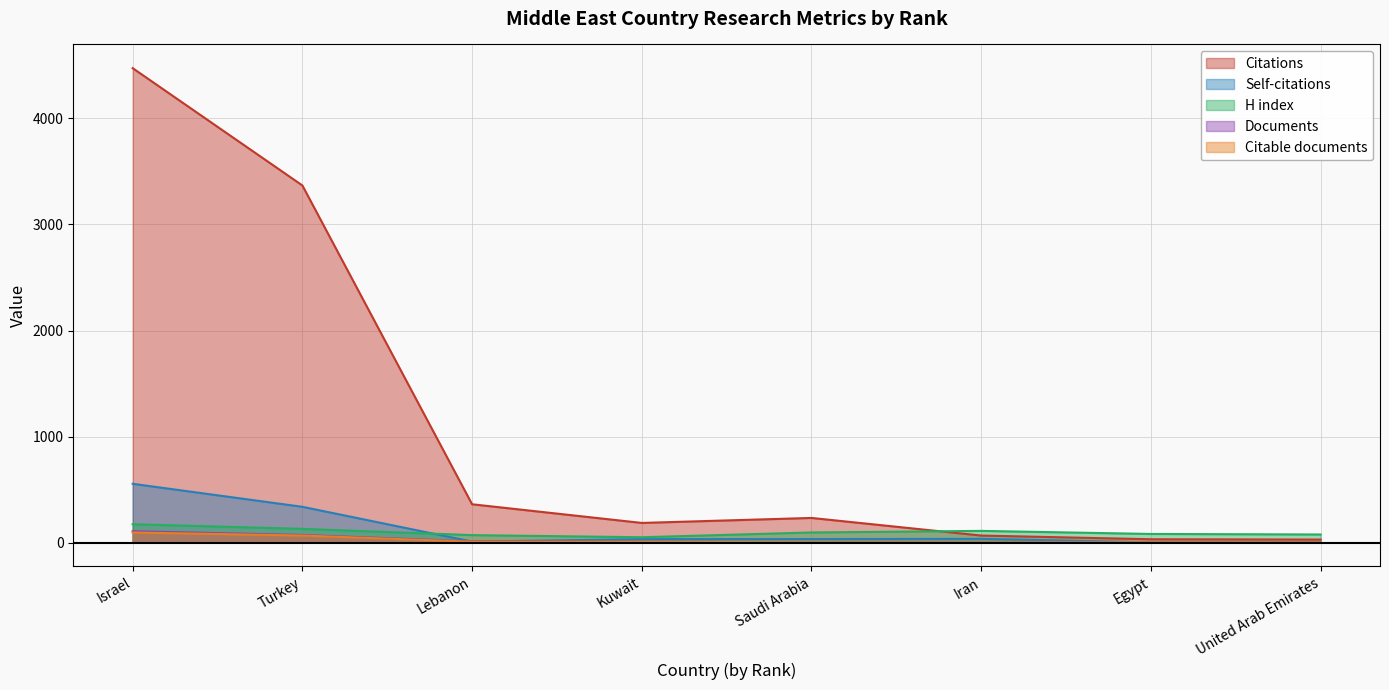

How many lines are shown in the chart?

5